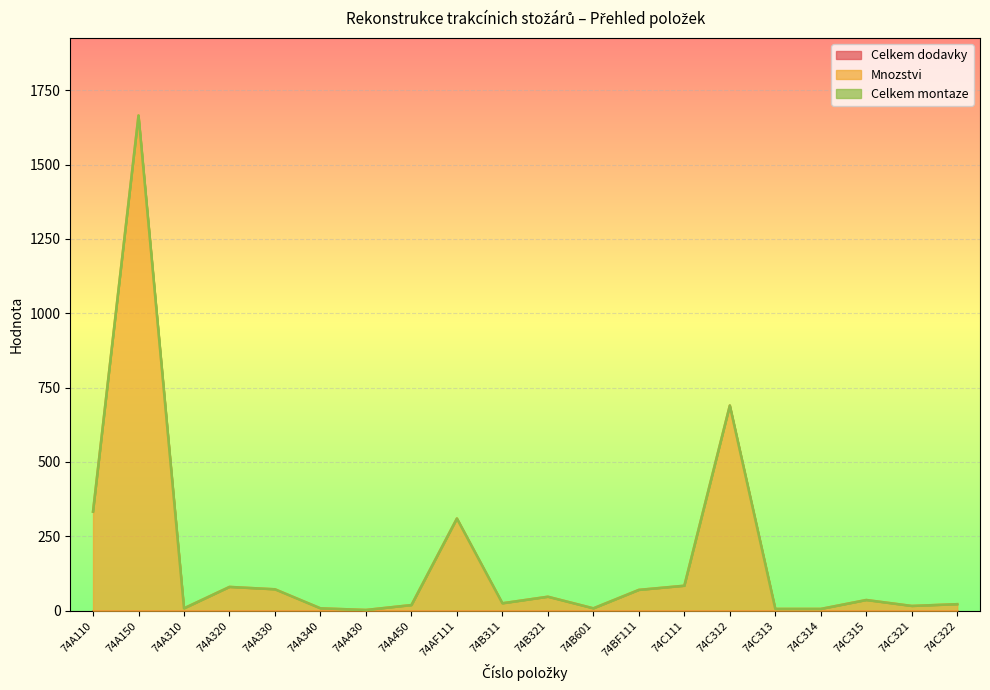

Does the chart display data point markers on the line(s)?

No